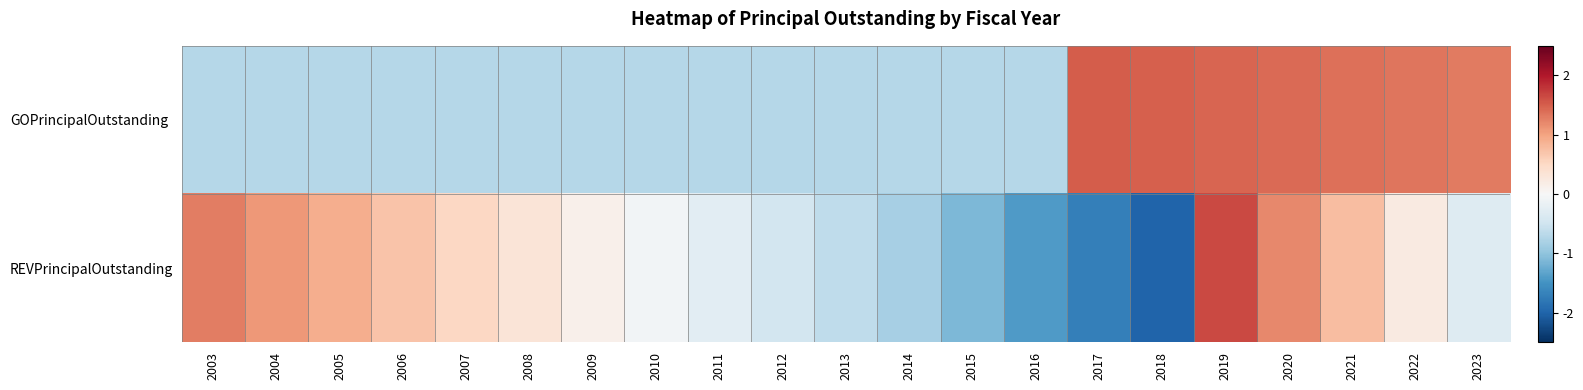

At how many categories does at least one series exceed 0?

14